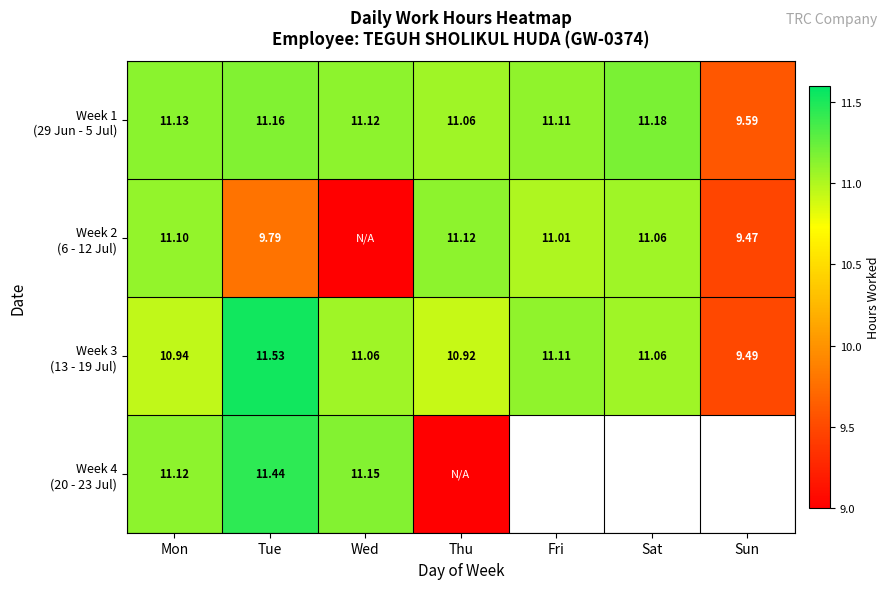

Which category has the highest value in the Week 4 (20 - 23 Jul) series?

Tue